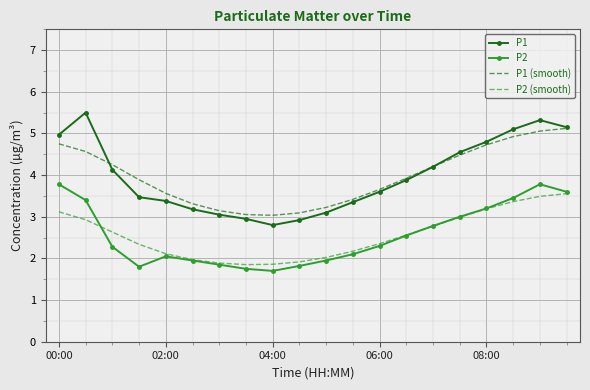

True or false: P1 (smooth) and P2 (smooth) cross at least once.

False